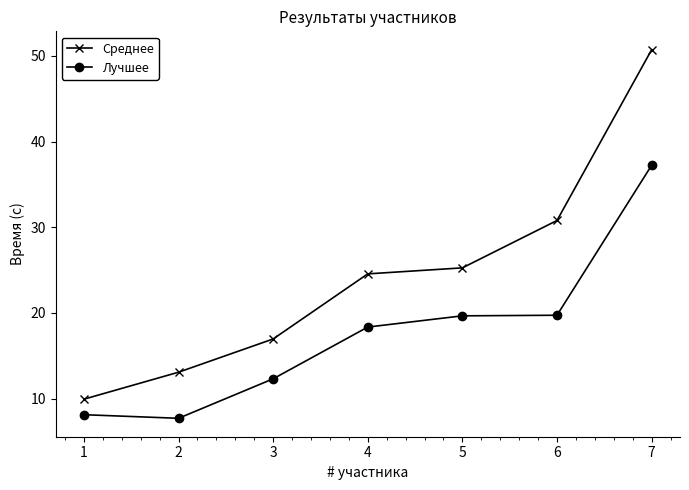

Which series has the largest total across all categories?

Среднее